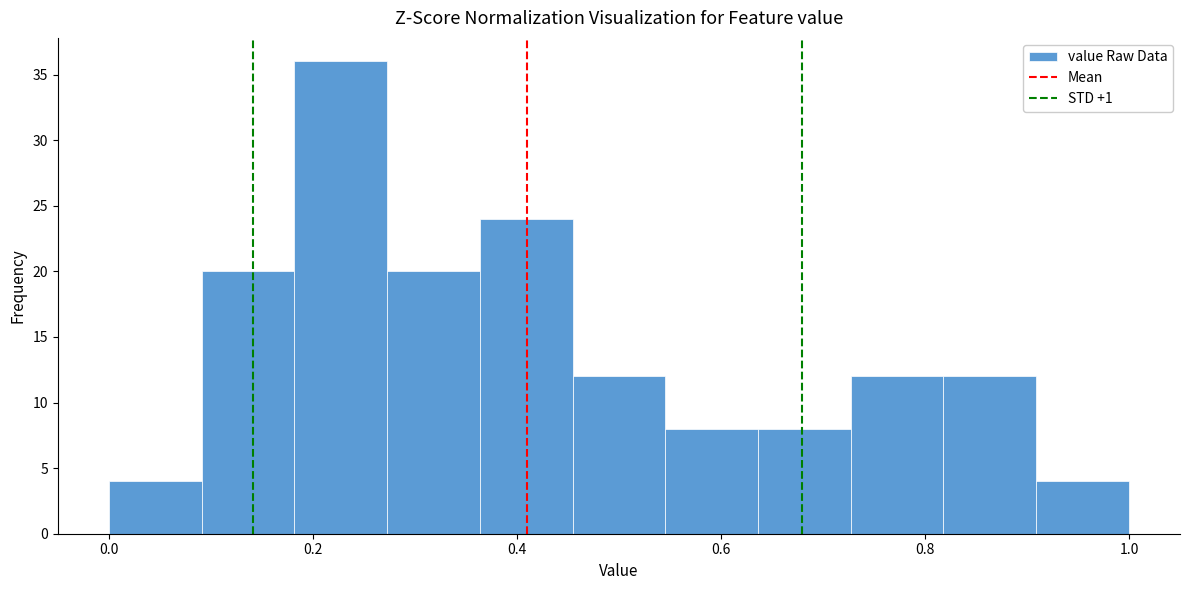

How tall is the bar that spans 0.46 to 0.54 on the x-axis? Neither the bar edges nor the heights are printed on the chart, so give them approximately, as read against the axes.

12